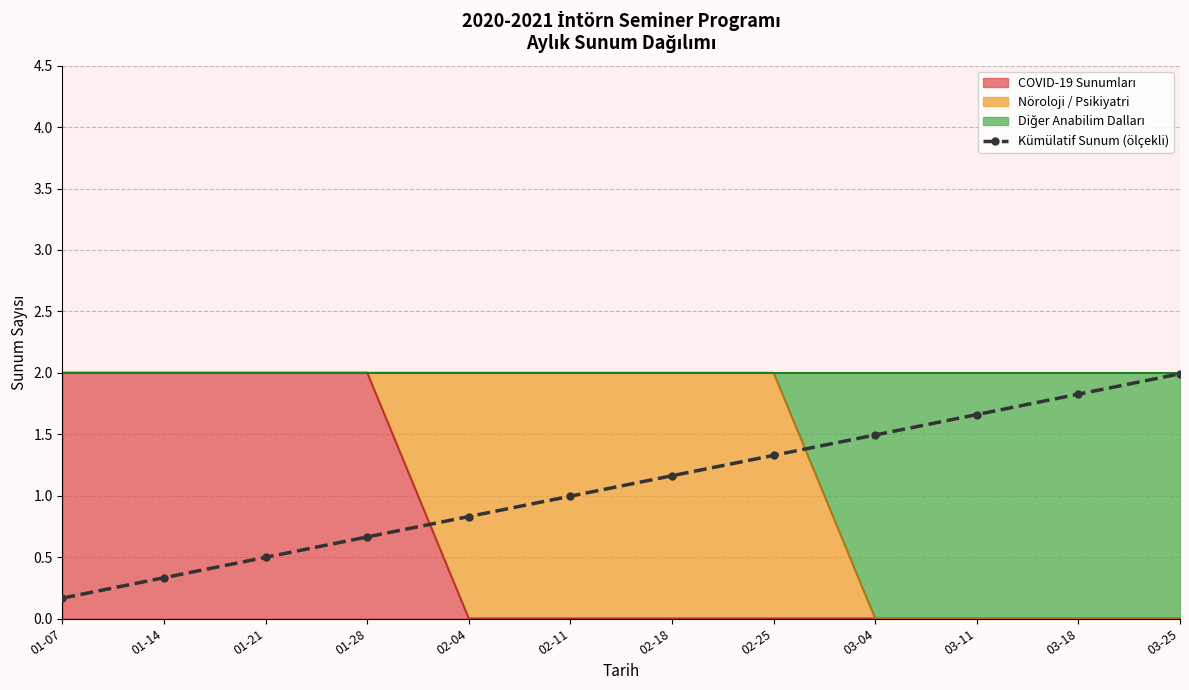

What is the sum of the values at 01-28 and 01-07?

0.8